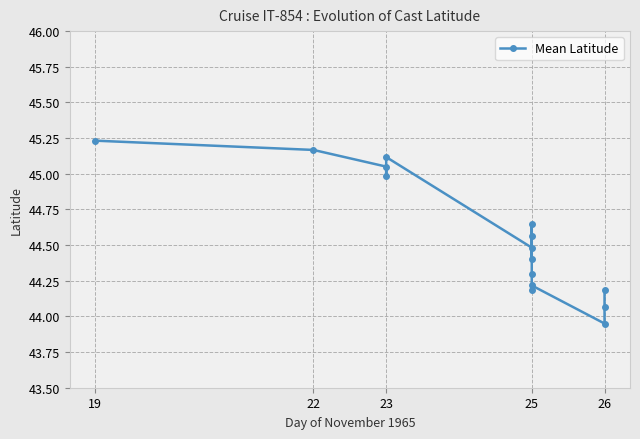

Count the number of values greater than 44.

14